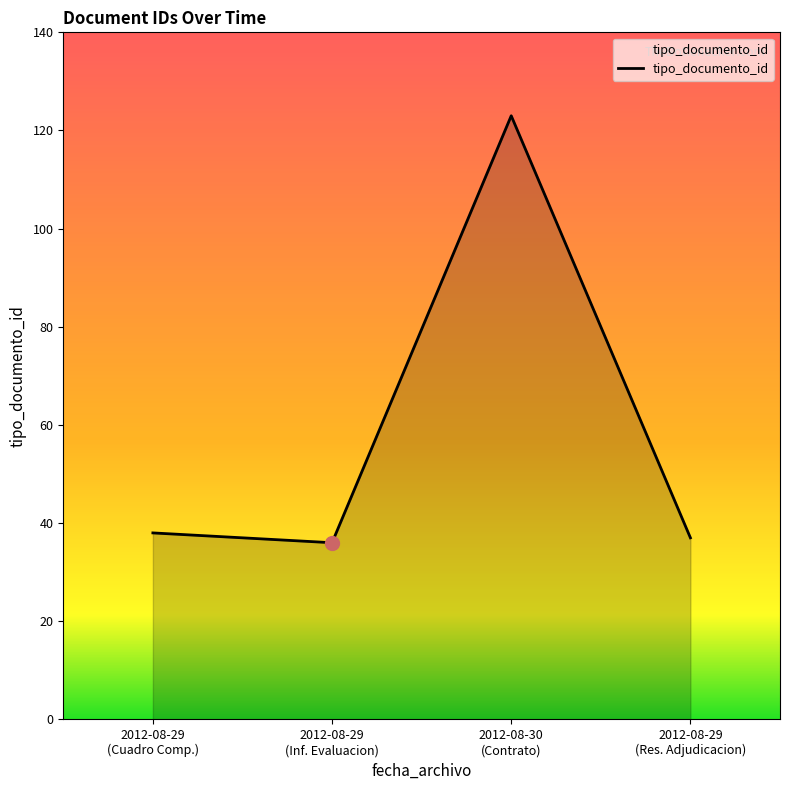

True or false: the data has more than 0 interior local peaks.

True